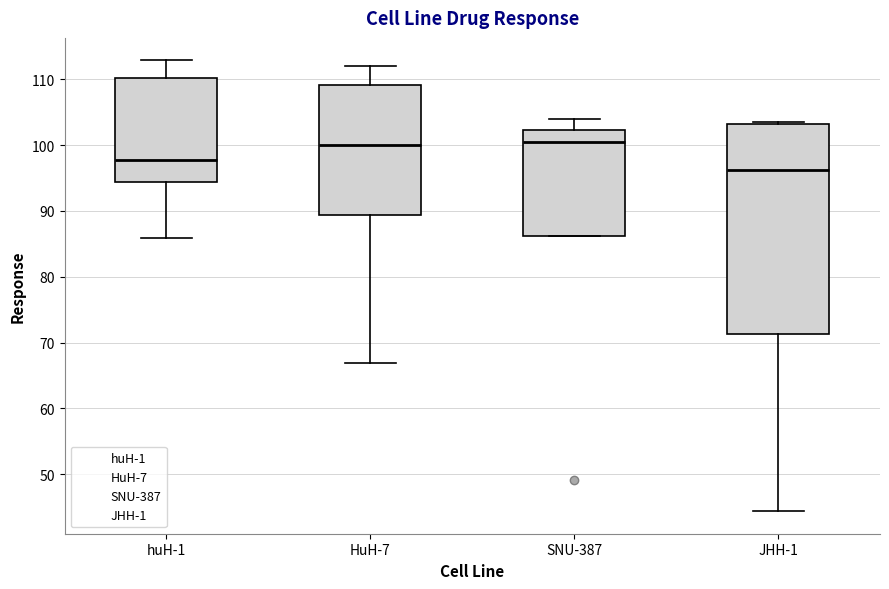

Which box has the lowest median line?

JHH-1